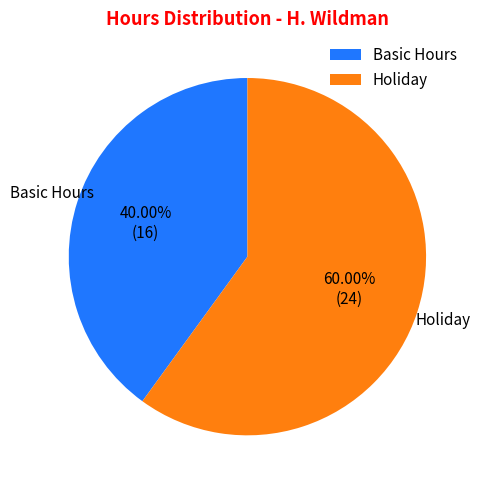

How many slices are in this pie chart?

2